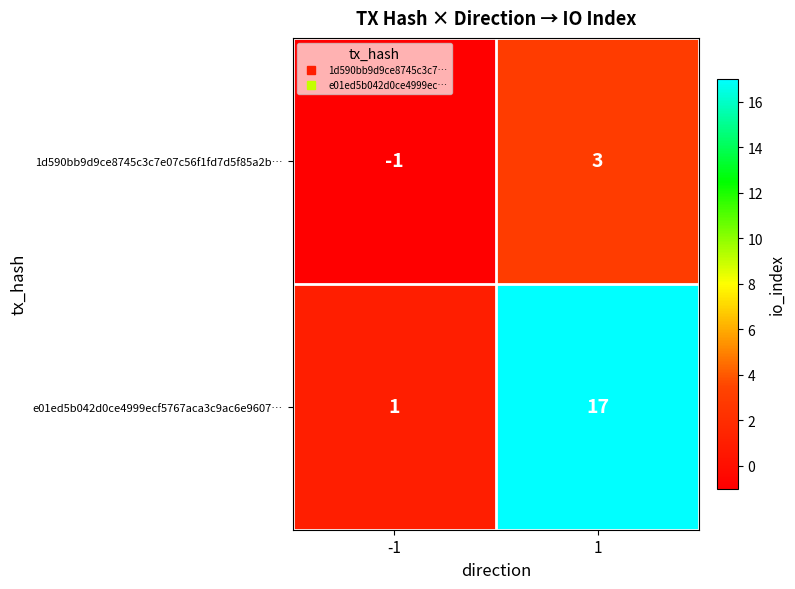

At which category does the chart reach its peak across all series?

1